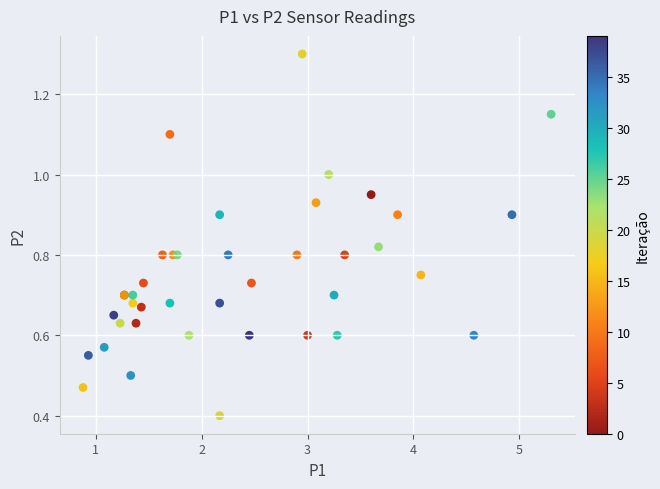

What Y value in the scatter plot is closest to 0?

0.4